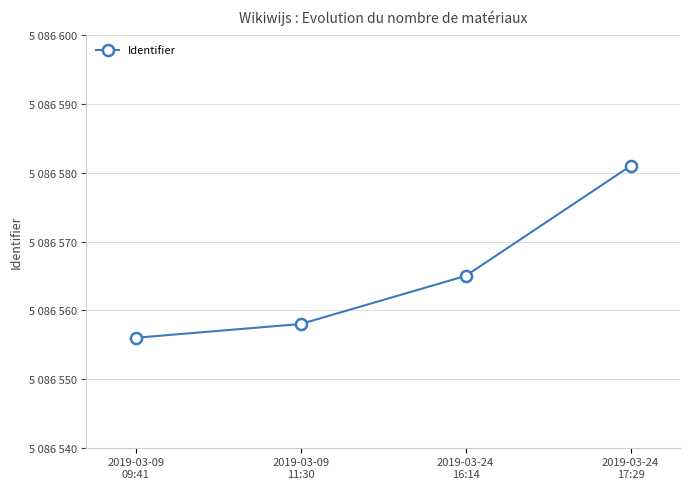

What is the sum of all values?

20346260